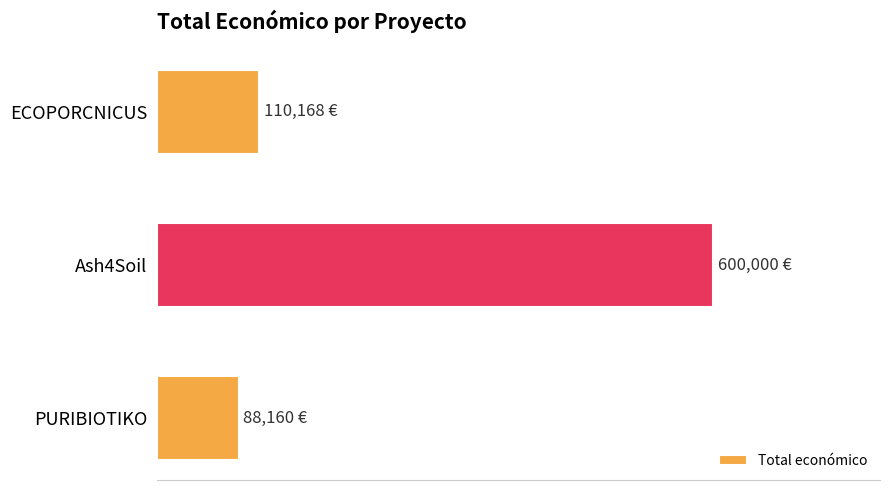

Are the bars horizontal?

Yes